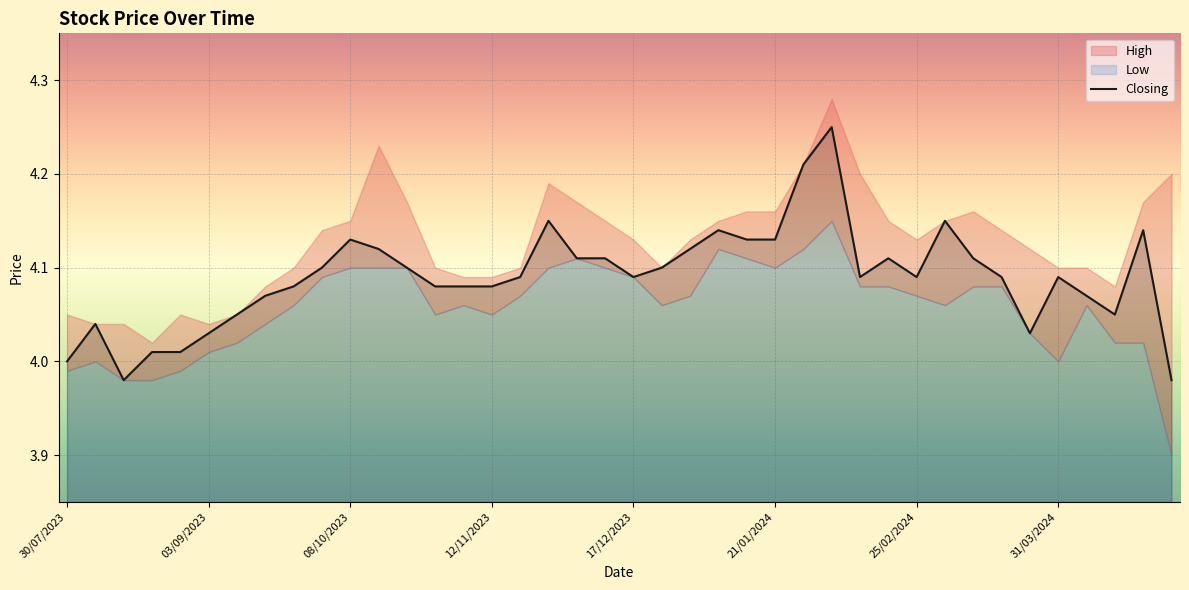

Approximately how many times larger is the value at 35 compared to 17/12/2023?

1.0